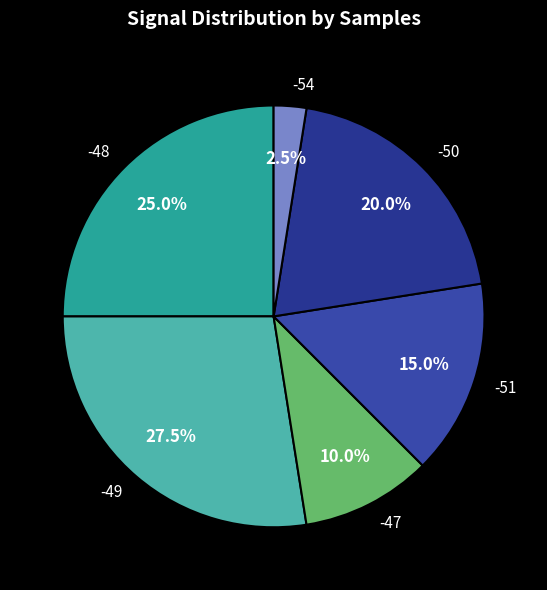

Does any single category account for the majority?

No